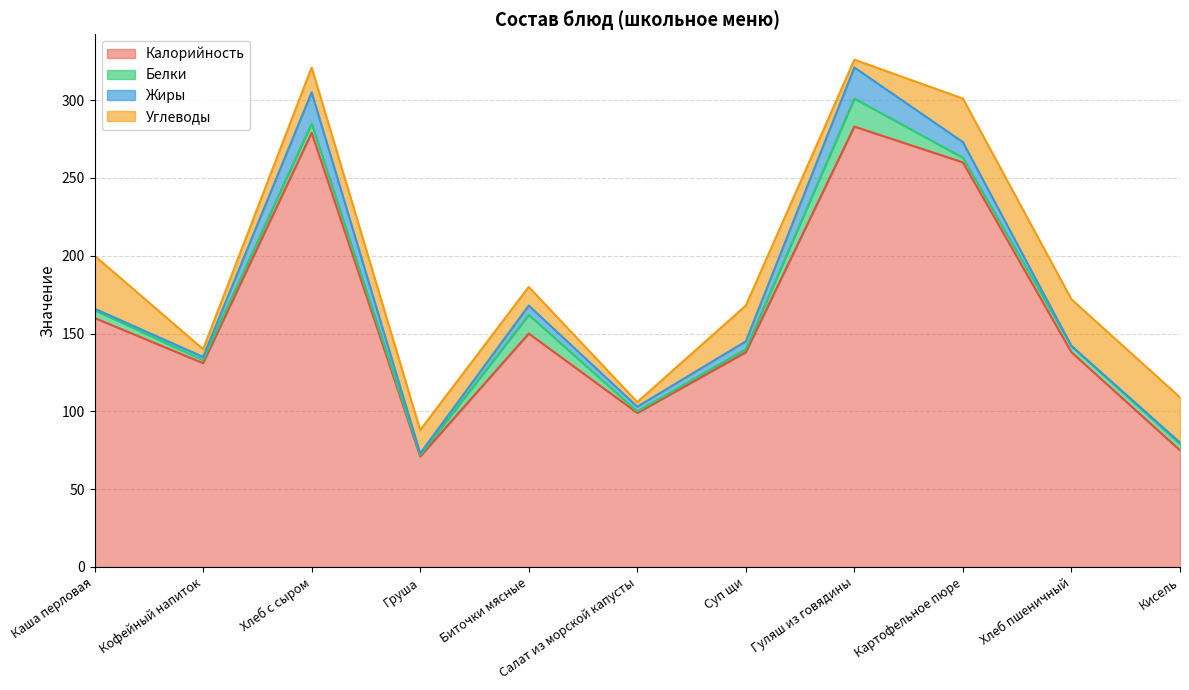

What is the difference between the maximum and minimum values in the Белки series?

17